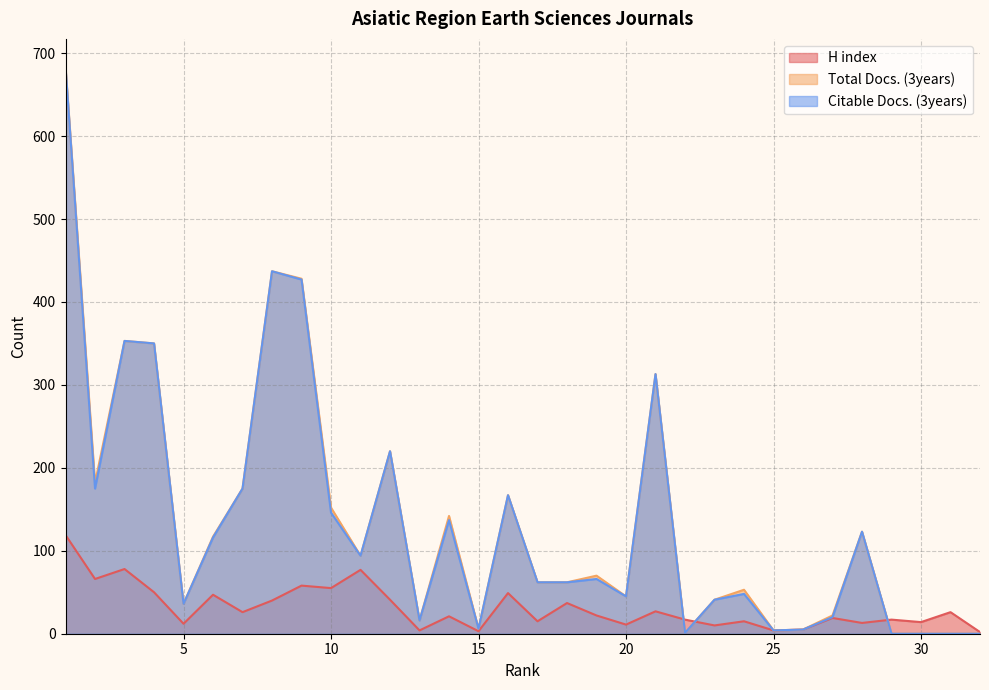

What is the approximate value of Total Docs. (3years) at 13, to the nearest 10?

20